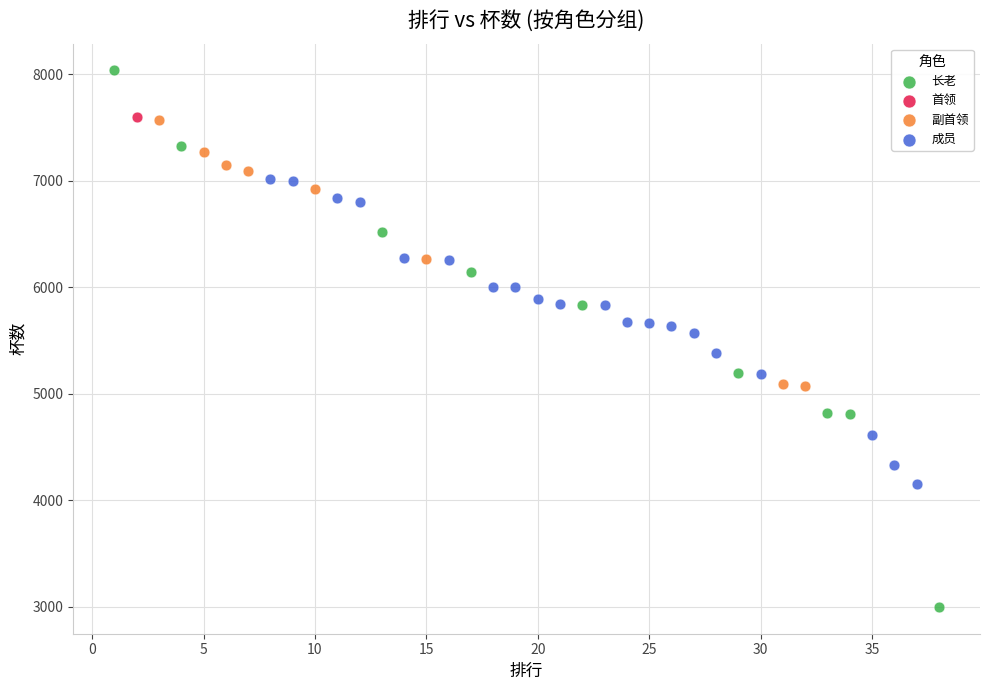

What are all the series names shown in the legend?

长老, 首领, 副首领, 成员